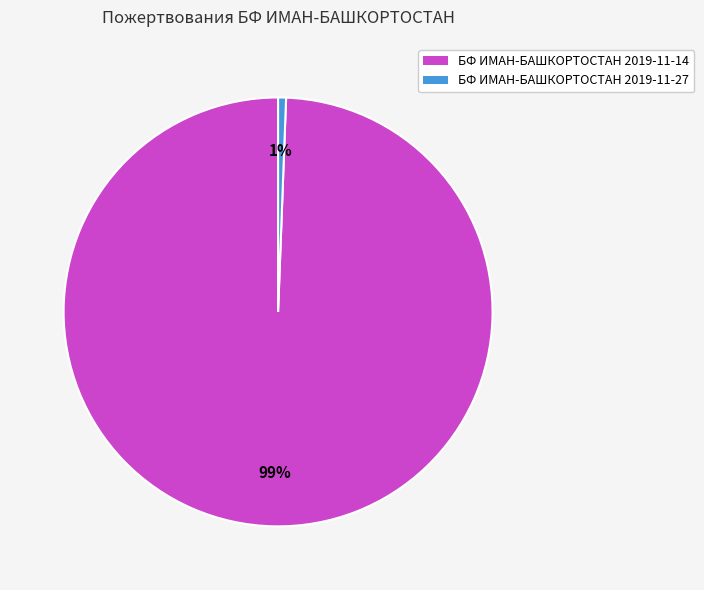

Which has a higher value, БФ ИМАН-БАШКОРТОСТАН 2019-11-27 or БФ ИМАН-БАШКОРТОСТАН 2019-11-14?

БФ ИМАН-БАШКОРТОСТАН 2019-11-14